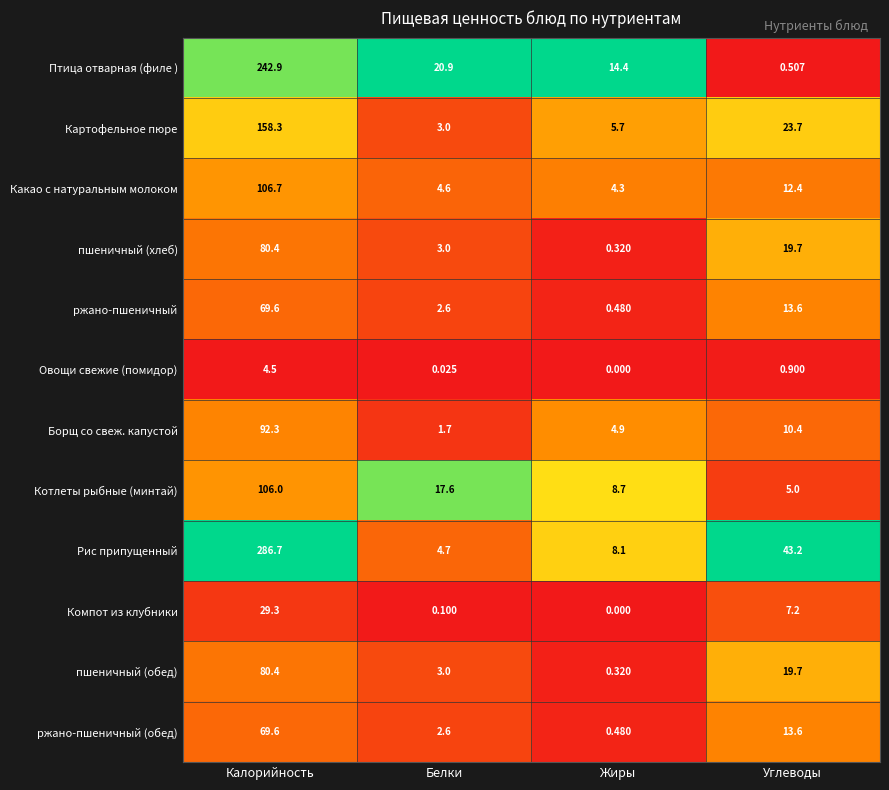

Which series has the widest spread of values?

Рис припущенный